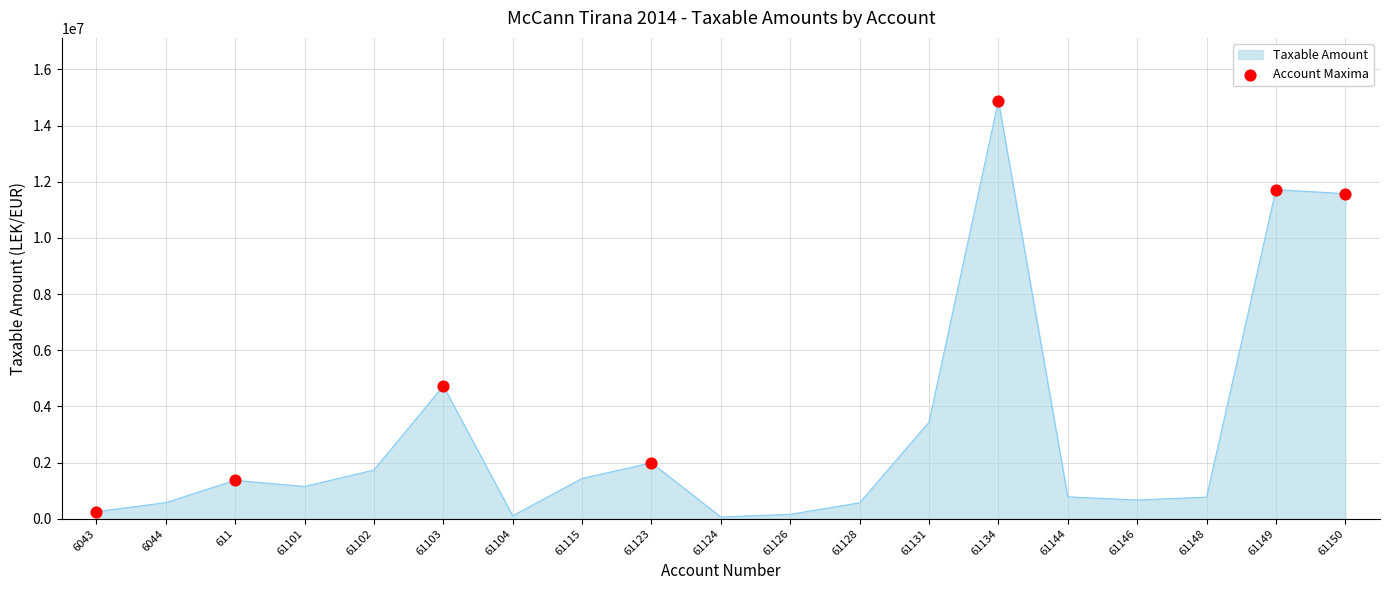

What is the ratio of the value at 611 to the value at 6043?

5.5